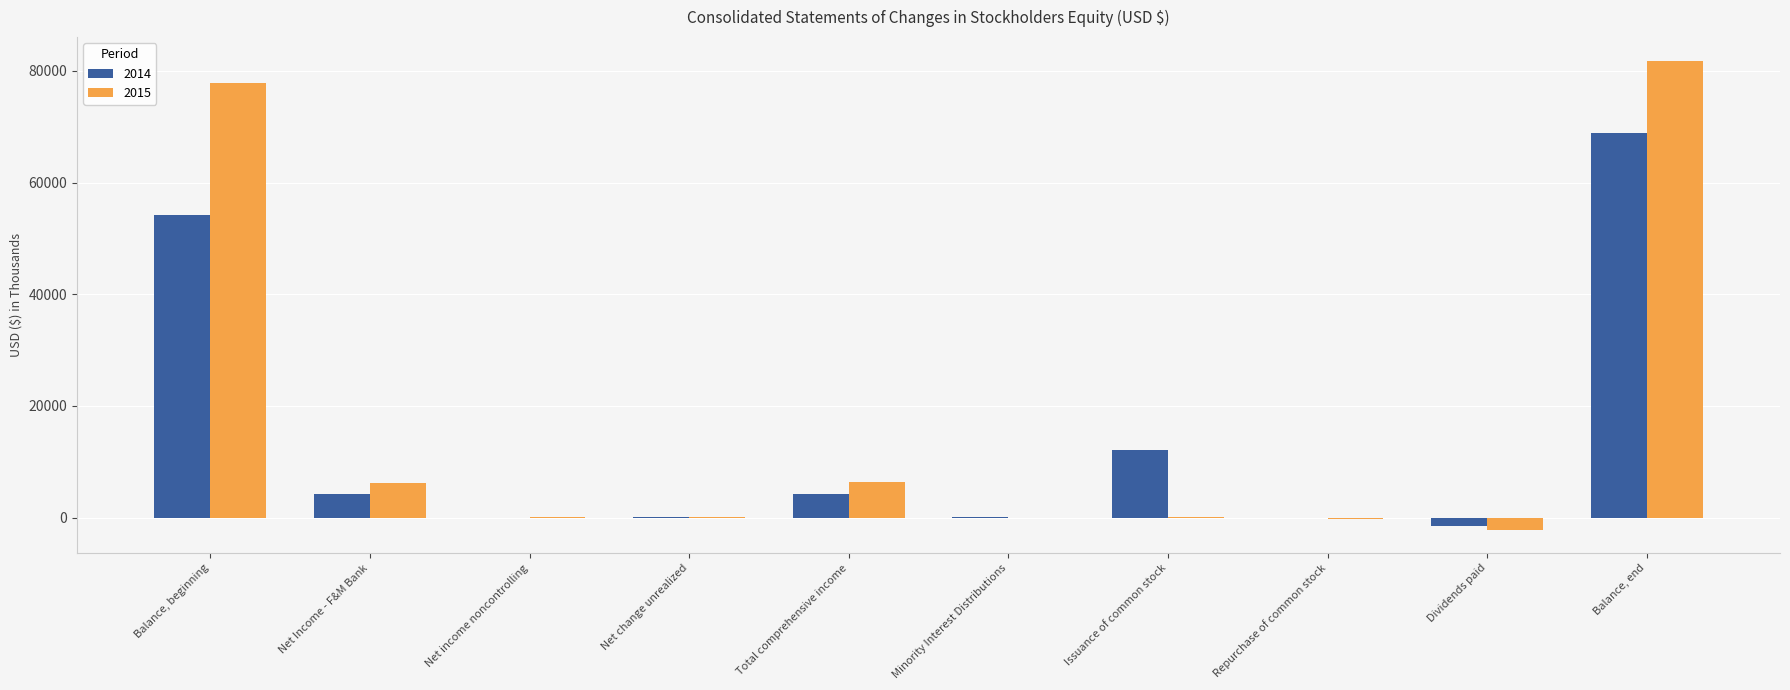

What is the spread (max minus min) of values at Balance, beginning?

23657